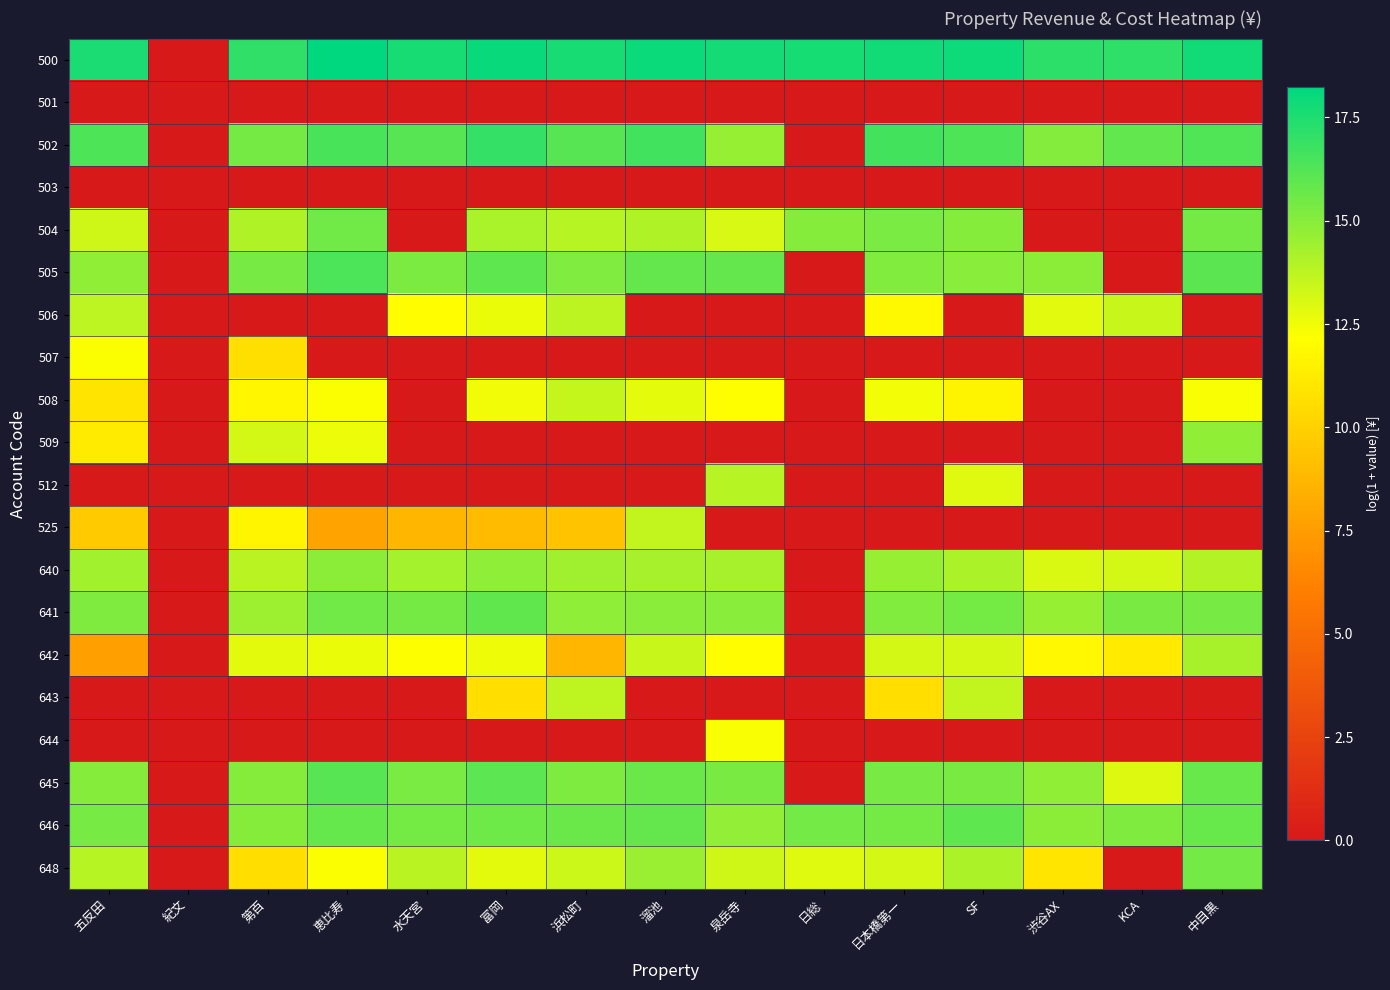

Reading left to right, list all the values displayed in this chart.

500: 五反田=17.6	紀文=0.0	第百=17.1	恵比寿=18.2	水天宮=17.7	富岡=18.0	浜松町=17.7	溜池=18.0	泉岳寺=17.7	日総=17.7	日本橋第一=17.8	SF=17.9	渋谷AX=17.2	KCA=17.1	中目黒=17.8
501: 五反田=0.0	紀文=0.0	第百=0.0	恵比寿=0.0	水天宮=0.0	富岡=0.0	浜松町=0.0	溜池=0.0	泉岳寺=0.0	日総=0.0	日本橋第一=0.0	SF=0.0	渋谷AX=0.0	KCA=0.0	中目黒=0.0
502: 五反田=16.4	紀文=0.0	第百=15.4	恵比寿=16.5	水天宮=16.1	富岡=17.0	浜松町=16.1	溜池=16.6	泉岳寺=14.6	日総=0.0	日本橋第一=16.6	SF=16.4	渋谷AX=15.1	KCA=15.9	中目黒=16.3
503: 五反田=0.0	紀文=0.0	第百=0.0	恵比寿=0.0	水天宮=0.0	富岡=0.0	浜松町=0.0	溜池=0.0	泉岳寺=0.0	日総=0.0	日本橋第一=0.0	SF=0.0	渋谷AX=0.0	KCA=0.0	中目黒=0.0
504: 五反田=13.3	紀文=0.0	第百=14.1	恵比寿=15.5	水天宮=0.0	富岡=14.2	浜松町=13.9	溜池=14.0	泉岳寺=13.1	日総=15.1	日本橋第一=15.3	SF=15.0	渋谷AX=0.0	KCA=0.0	中目黒=15.4
505: 五反田=14.7	紀文=0.0	第百=15.4	恵比寿=16.4	水天宮=15.3	富岡=16.0	浜松町=15.2	溜池=15.8	泉岳寺=15.8	日総=0.0	日本橋第一=15.1	SF=15.0	渋谷AX=14.9	KCA=0.0	中目黒=16.0
506: 五反田=13.7	紀文=0.0	第百=0.0	恵比寿=0.0	水天宮=12.1	富岡=12.6	浜松町=13.8	溜池=0.0	泉岳寺=0.0	日総=0.0	日本橋第一=11.9	SF=0.0	渋谷AX=12.8	KCA=13.5	中目黒=0.0
507: 五反田=12.3	紀文=0.0	第百=10.6	恵比寿=0.0	水天宮=0.0	富岡=0.0	浜松町=0.0	溜池=0.0	泉岳寺=0.0	日総=0.0	日本橋第一=0.0	SF=0.0	渋谷AX=0.0	KCA=0.0	中目黒=0.0
508: 五反田=10.9	紀文=0.0	第百=11.7	恵比寿=12.2	水天宮=0.0	富岡=12.5	浜松町=13.5	溜池=12.8	泉岳寺=12.1	日総=0.0	日本橋第一=12.4	SF=11.7	渋谷AX=0.0	KCA=0.0	中目黒=12.3
509: 五反田=11.2	紀文=0.0	第百=13.2	恵比寿=12.6	水天宮=0.0	富岡=0.0	浜松町=0.0	溜池=0.0	泉岳寺=0.0	日総=0.0	日本橋第一=0.0	SF=0.0	渋谷AX=0.0	KCA=0.0	中目黒=14.8
512: 五反田=0.0	紀文=0.0	第百=0.0	恵比寿=0.0	水天宮=0.0	富岡=0.0	浜松町=0.0	溜池=0.0	泉岳寺=13.9	日総=0.0	日本橋第一=0.0	SF=12.9	渋谷AX=0.0	KCA=0.0	中目黒=0.0
525: 五反田=9.7	紀文=0.0	第百=11.7	恵比寿=7.8	水天宮=8.7	富岡=8.9	浜松町=9.3	溜池=13.6	泉岳寺=0.0	日総=0.0	日本橋第一=0.0	SF=0.0	渋谷AX=0.0	KCA=0.0	中目黒=0.0
640: 五反田=14.4	紀文=0.0	第百=13.8	恵比寿=14.9	水天宮=14.3	富岡=14.8	浜松町=14.4	溜池=14.3	泉岳寺=14.3	日総=0.0	日本橋第一=14.6	SF=14.1	渋谷AX=13.0	KCA=13.2	中目黒=13.9
641: 五反田=15.2	紀文=0.0	第百=14.5	恵比寿=15.5	水天宮=15.4	富岡=15.9	浜松町=14.8	溜池=14.9	泉岳寺=15.0	日総=0.0	日本橋第一=15.1	SF=15.4	渋谷AX=14.6	KCA=15.3	中目黒=15.4
642: 五反田=7.6	紀文=0.0	第百=12.8	恵比寿=12.6	水天宮=12.2	富岡=12.5	浜松町=8.7	溜池=13.5	泉岳寺=12.1	日総=0.0	日本橋第一=13.2	SF=13.2	渋谷AX=11.8	KCA=11.2	中目黒=14.2
643: 五反田=0.0	紀文=0.0	第百=0.0	恵比寿=0.0	水天宮=0.0	富岡=10.6	浜松町=13.7	溜池=0.0	泉岳寺=0.0	日総=0.0	日本橋第一=10.6	SF=13.6	渋谷AX=0.0	KCA=0.0	中目黒=0.0
644: 五反田=0.0	紀文=0.0	第百=0.0	恵比寿=0.0	水天宮=0.0	富岡=0.0	浜松町=0.0	溜池=0.0	泉岳寺=12.3	日総=0.0	日本橋第一=0.0	SF=0.0	渋谷AX=0.0	KCA=0.0	中目黒=0.0
645: 五反田=15.0	紀文=0.0	第百=15.0	恵比寿=16.1	水天宮=15.3	富岡=16.0	浜松町=15.2	溜池=15.7	泉岳寺=15.3	日総=0.0	日本橋第一=15.4	SF=15.3	渋谷AX=14.8	KCA=12.9	中目黒=15.7
646: 五反田=15.4	紀文=0.0	第百=15.0	恵比寿=15.8	水天宮=15.4	富岡=15.6	浜松町=15.7	溜池=15.8	泉岳寺=14.7	日総=15.5	日本橋第一=15.4	SF=16.0	渋谷AX=14.9	KCA=15.2	中目黒=15.7
648: 五反田=13.9	紀文=0.0	第百=10.6	恵比寿=12.3	水天宮=13.8	富岡=12.8	浜松町=13.4	溜池=14.6	泉岳寺=13.3	日総=12.9	日本橋第一=13.2	SF=14.1	渋谷AX=10.9	KCA=0.0	中目黒=15.5